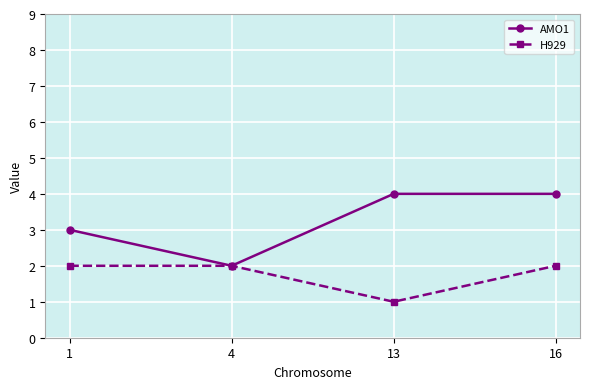

True or false: H929 has more than 1 points higher than both neighbors.

False